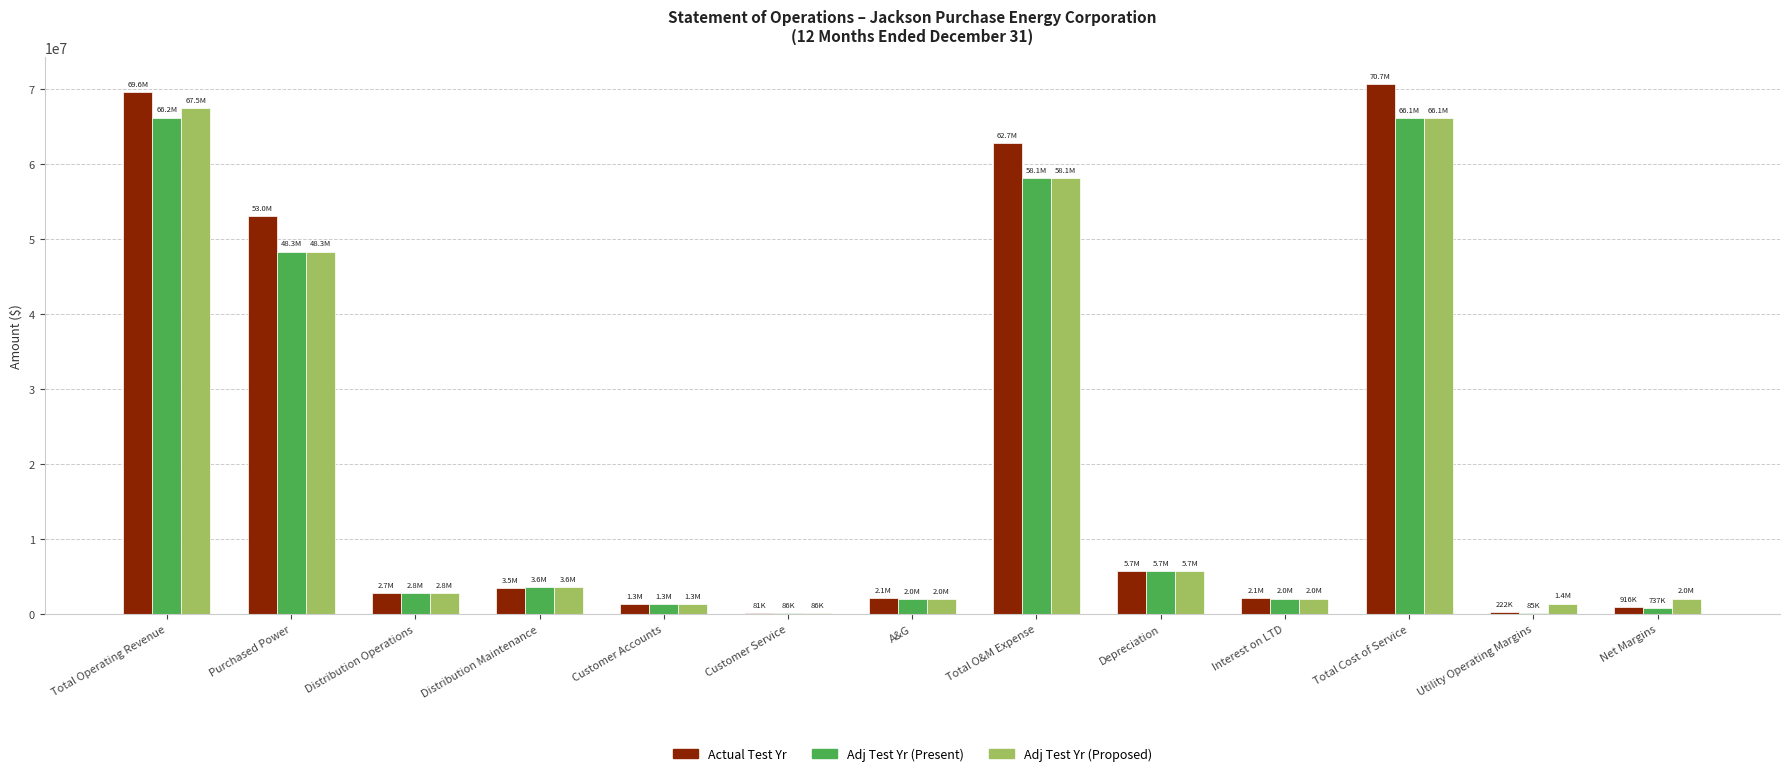

Which series changed the most between Distribution Operations and Total O&M Expense?

Actual Test Yr